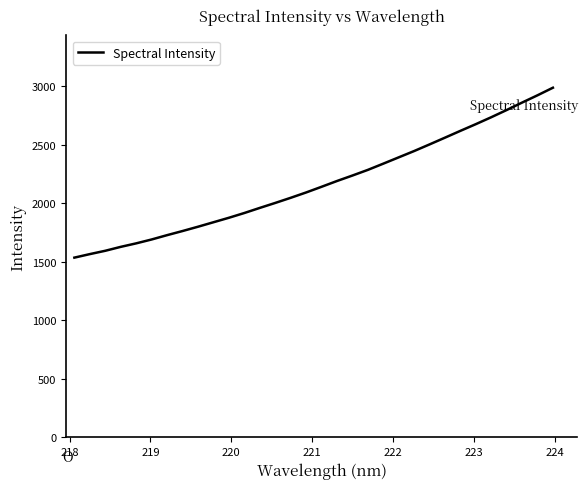

What is the difference between the maximum and minimum values?

1451.9